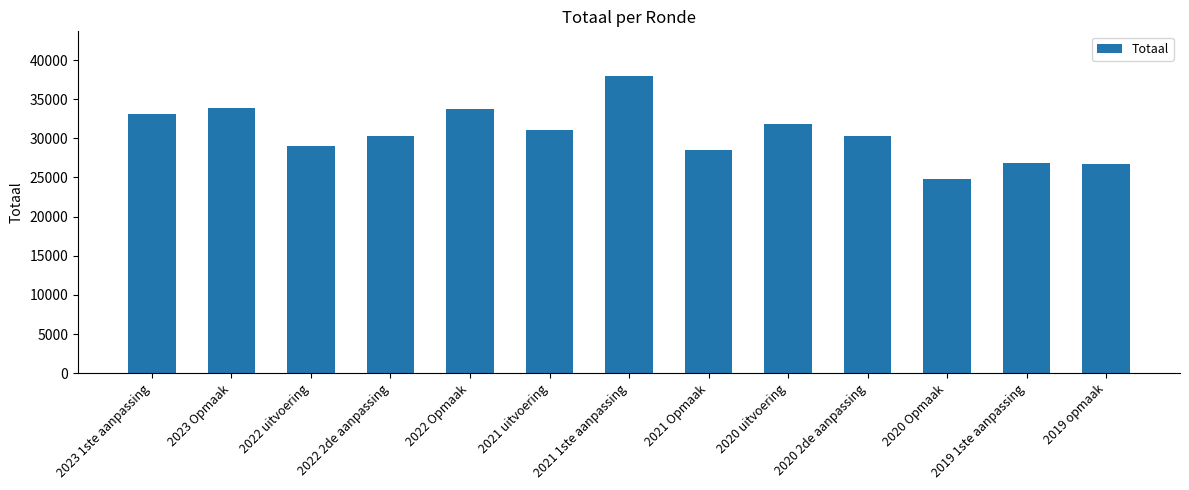

What is the label of the 2nd bar from the right?

2019 1ste aanpassing